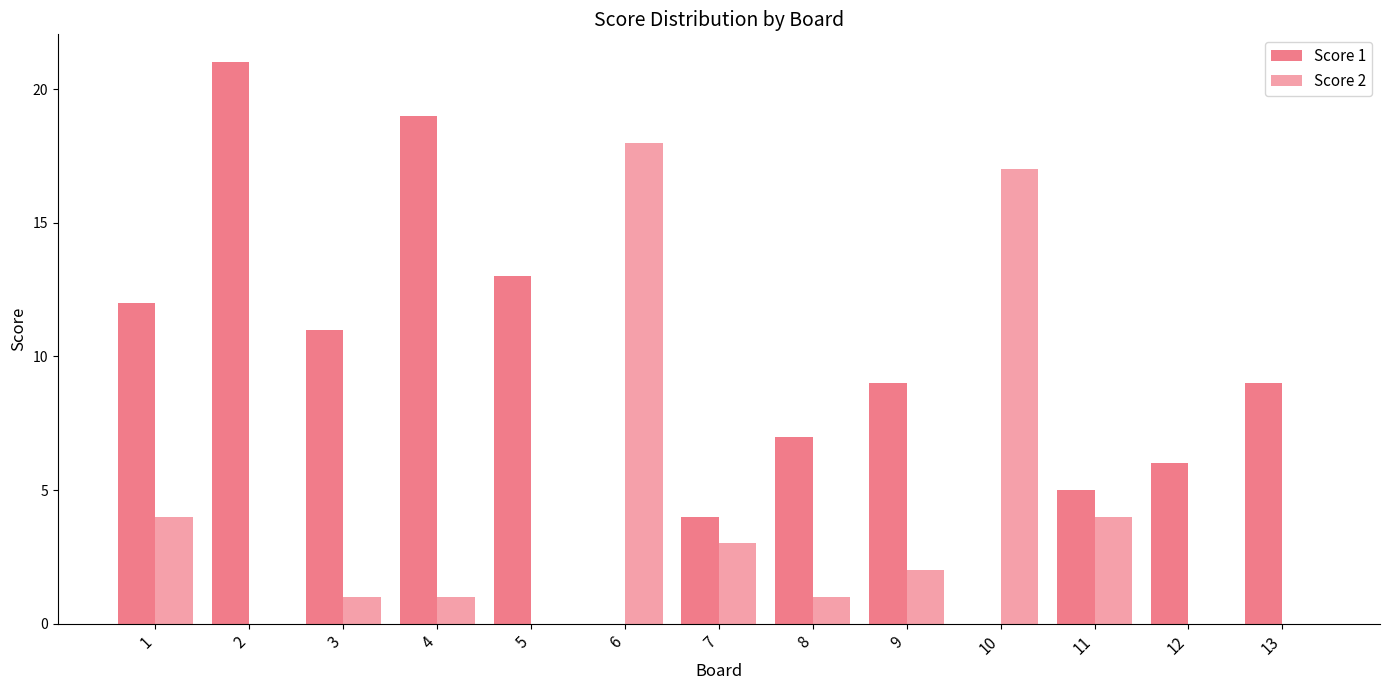

Are the bars grouped side by side (vs. stacked)?

Yes